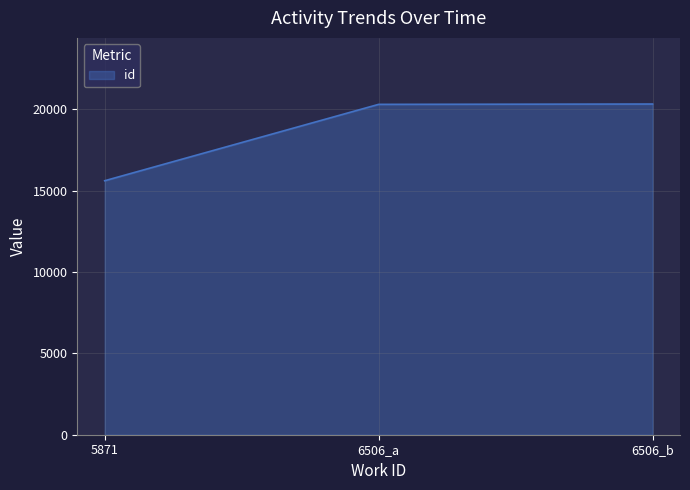

What is the change in value from 5871 to 6506_b?

+4715